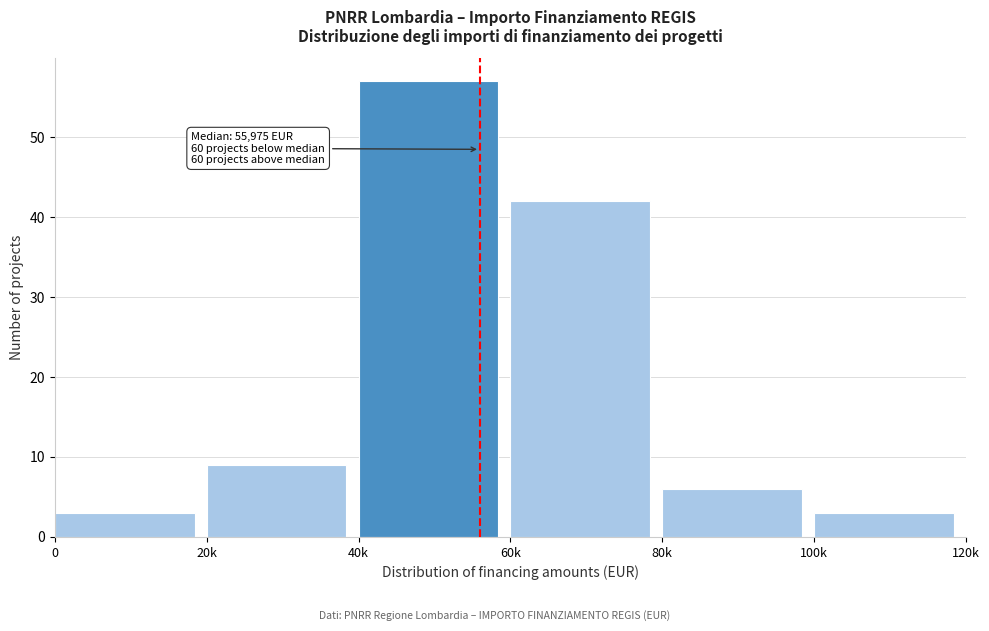

Reading left to right, what are all the values shown in this chart?

0=3	20k=9	40k=57	60k=42	80k=6	100k=3